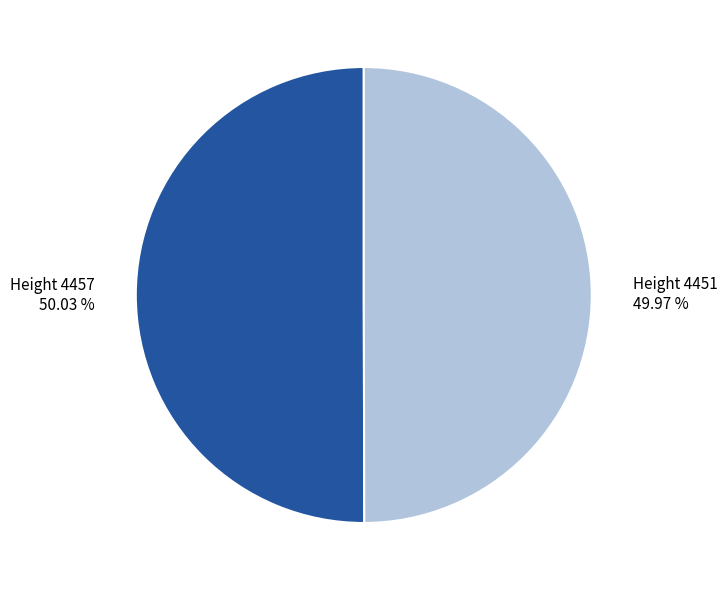

Does any single category account for the majority?

Yes